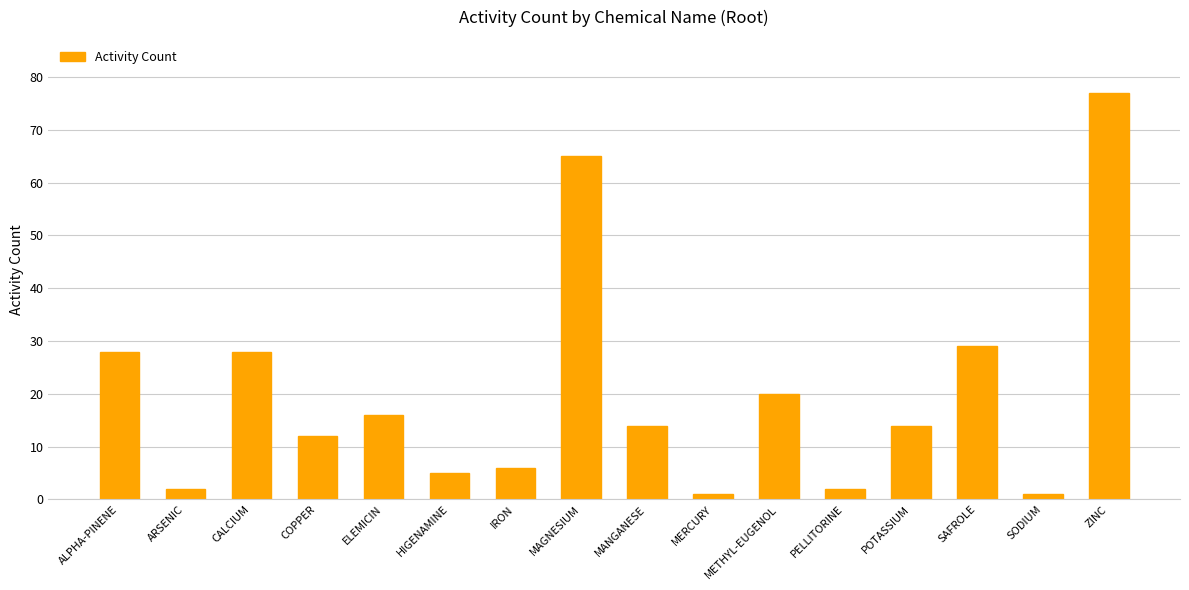

True or false: the data shows 1 at MERCURY.

True